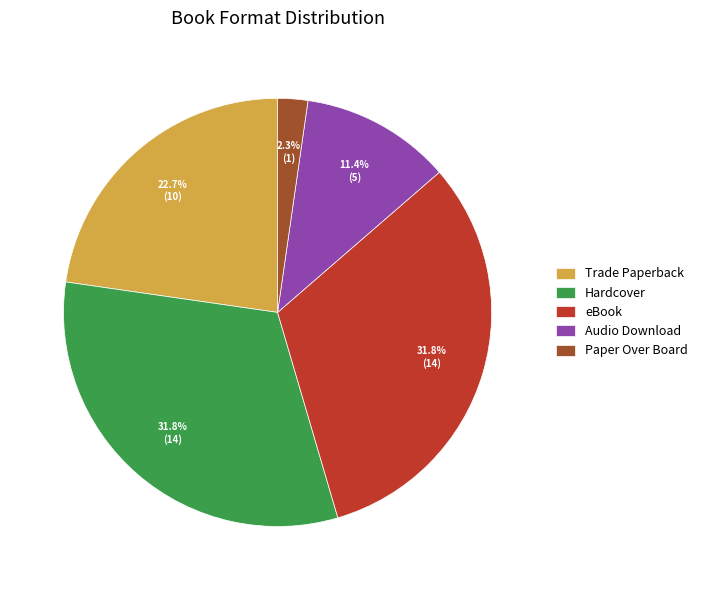

What is the ratio of the value at Trade Paperback to the value at Hardcover?

0.7